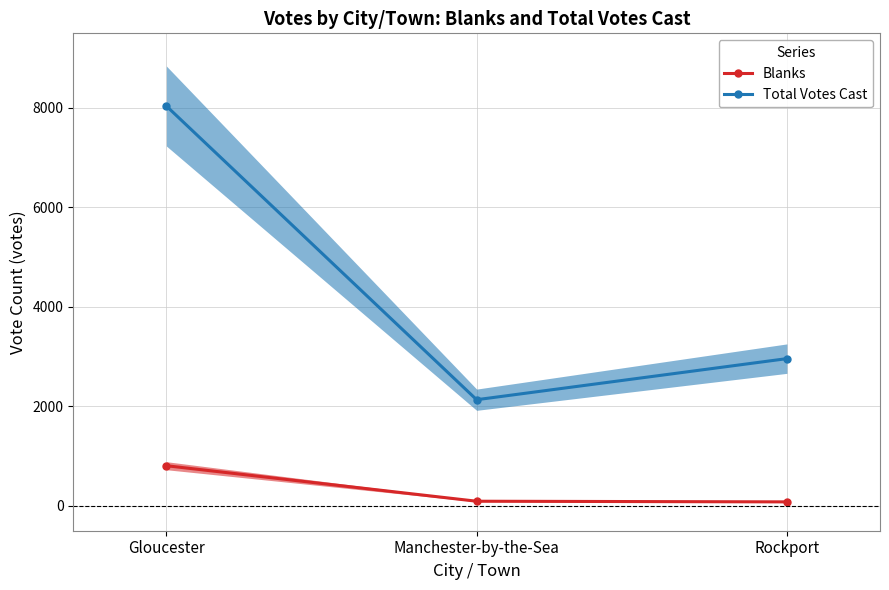

What is the greatest value displayed?

8039